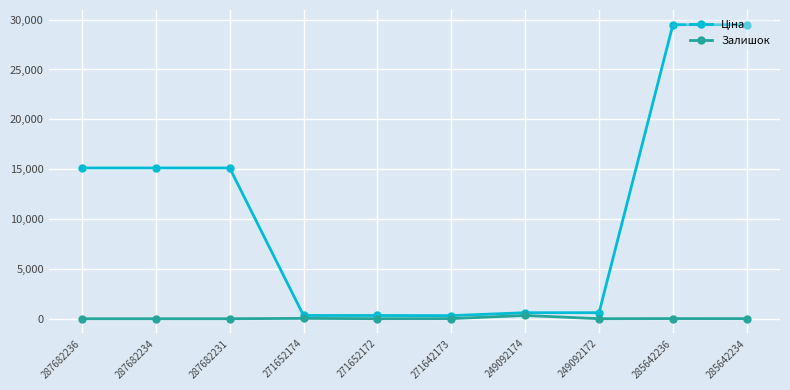

What is the total value across all series at 287682231?

15120.0